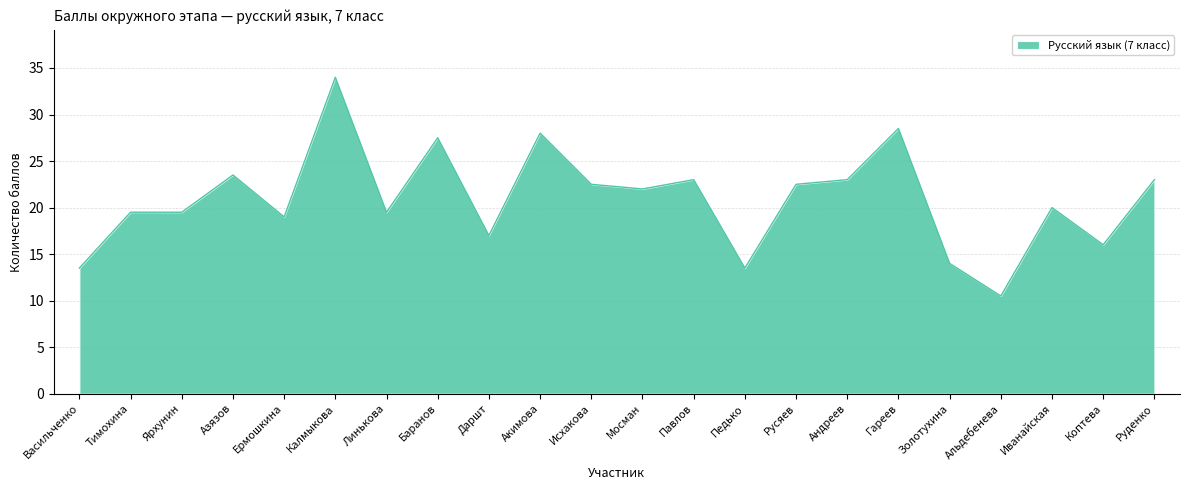

What is the difference between the values at Даршт and Гареев?

11.5